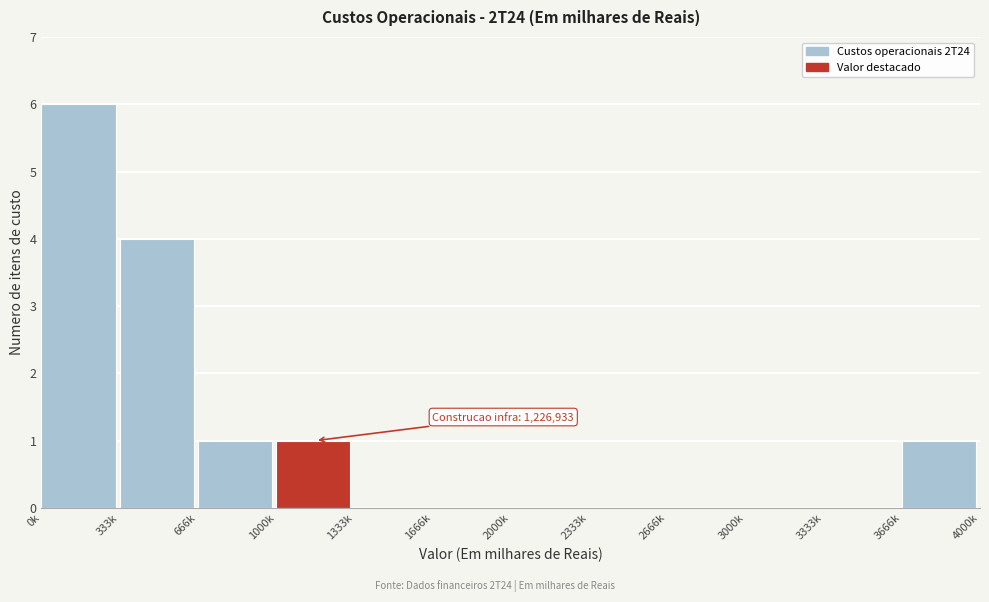

Reading left to right, transcribe all the data shown in this chart.

0k=6	333k=4	666k=1	1000k=1	1333k=0	1666k=0	2000k=0	2333k=0	2666k=0	3000k=0	3333k=0	3666k=1